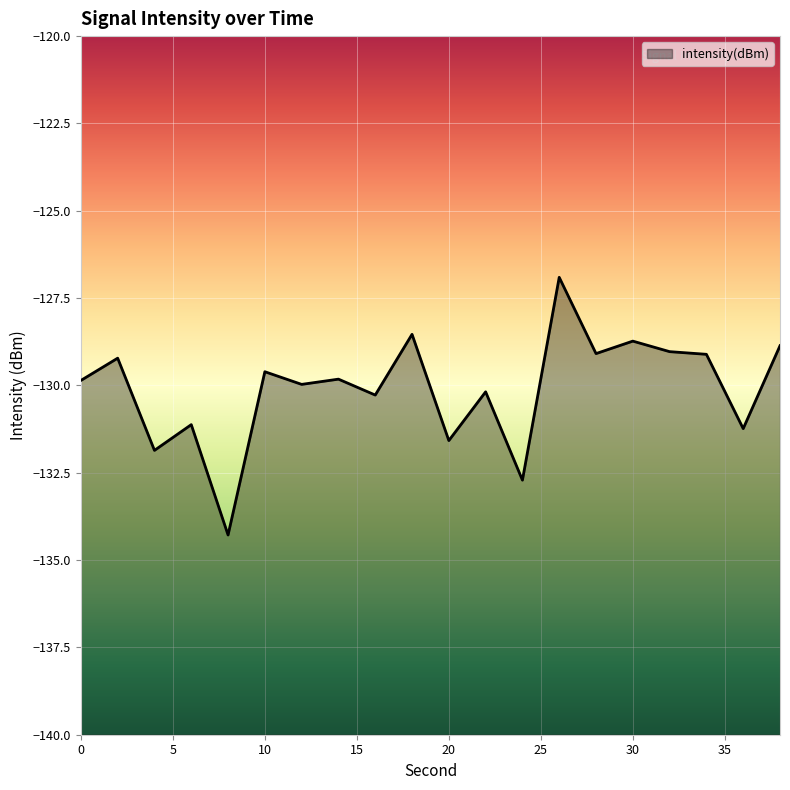

What is the value of the 4th point from the left?

-131.1